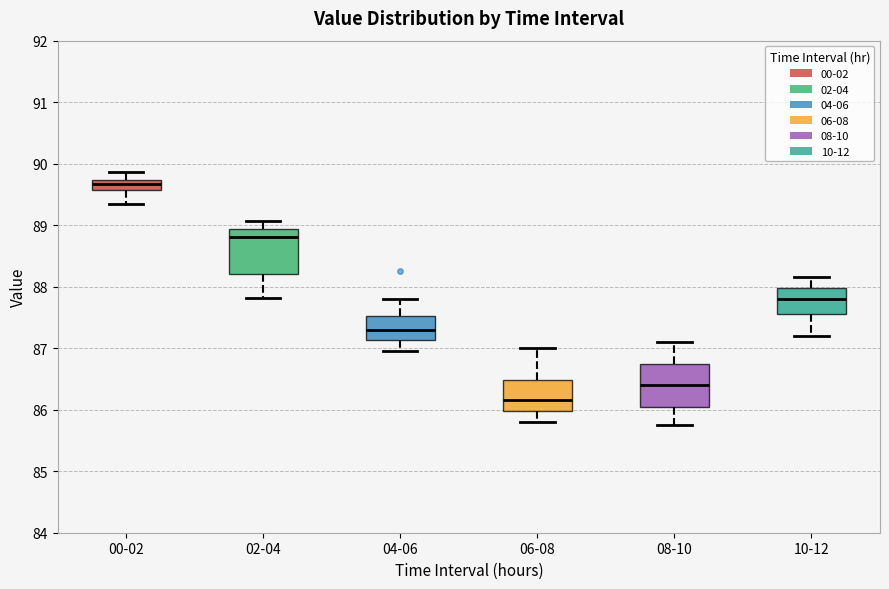

Reading left to right, read every box against the y-axis: the position of its median line, the range the box covers, and the ends of its whiskers. The values are not printed on the chart, so give them approximately, as read against the axis.

00-02: median 89.7 (inside the box), box 89.6 to 89.7, whiskers 89.4 to 89.9
02-04: median 88.8, box 88.2 to 88.9, whiskers 87.8 to 89.1
04-06: median 87.3, box 87.1 to 87.5, whiskers 87.0 to 87.8
06-08: median 86.2, box 86.0 to 86.5, whiskers 85.8 to 87.0
08-10: median 86.4, box 86.1 to 86.8, whiskers 85.8 to 87.1
10-12: median 87.8, box 87.6 to 88.0, whiskers 87.2 to 88.2